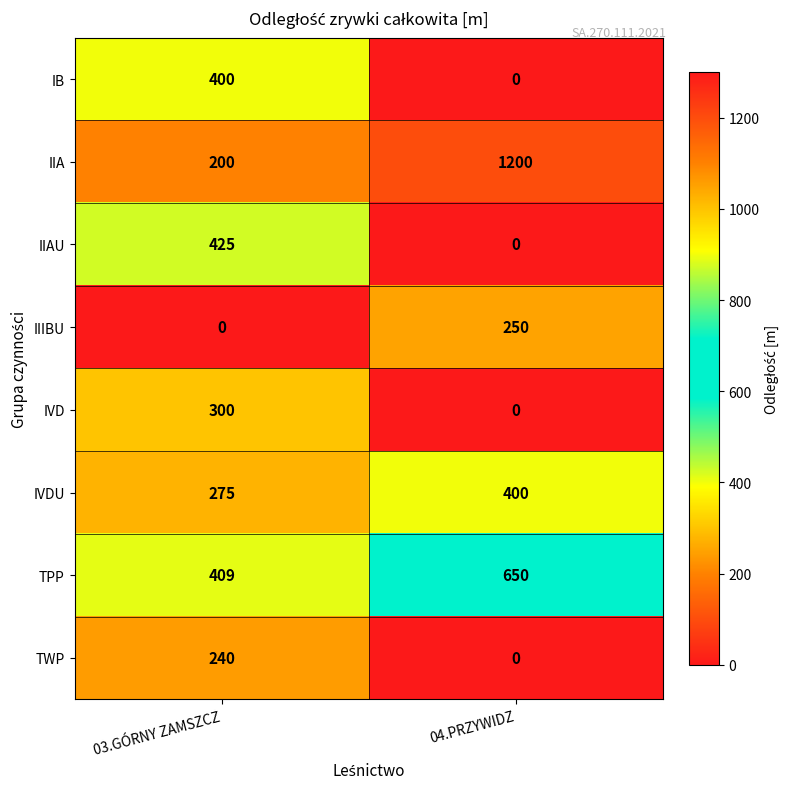

Is it true that TPP equals 381 at 04.PRZYWIDZ?

False